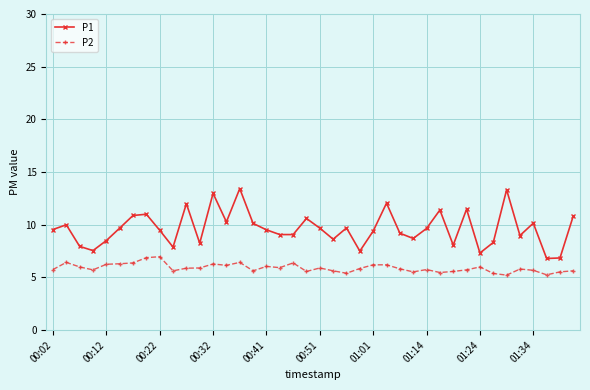

Which series has the largest range (max minus min)?

P1